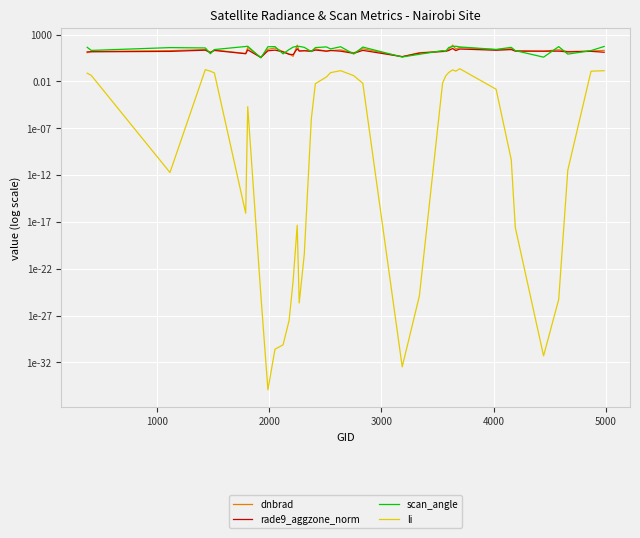

What is the value of the dnbrad point at the 15th from the left?

72.8